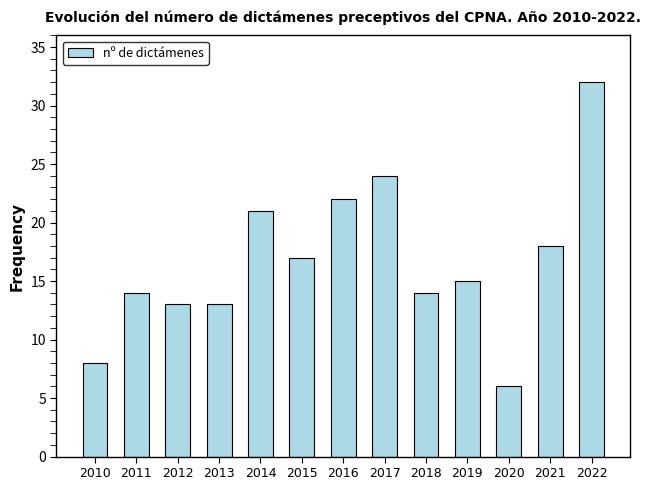

True or false: the data shows 24 at 2017.

True